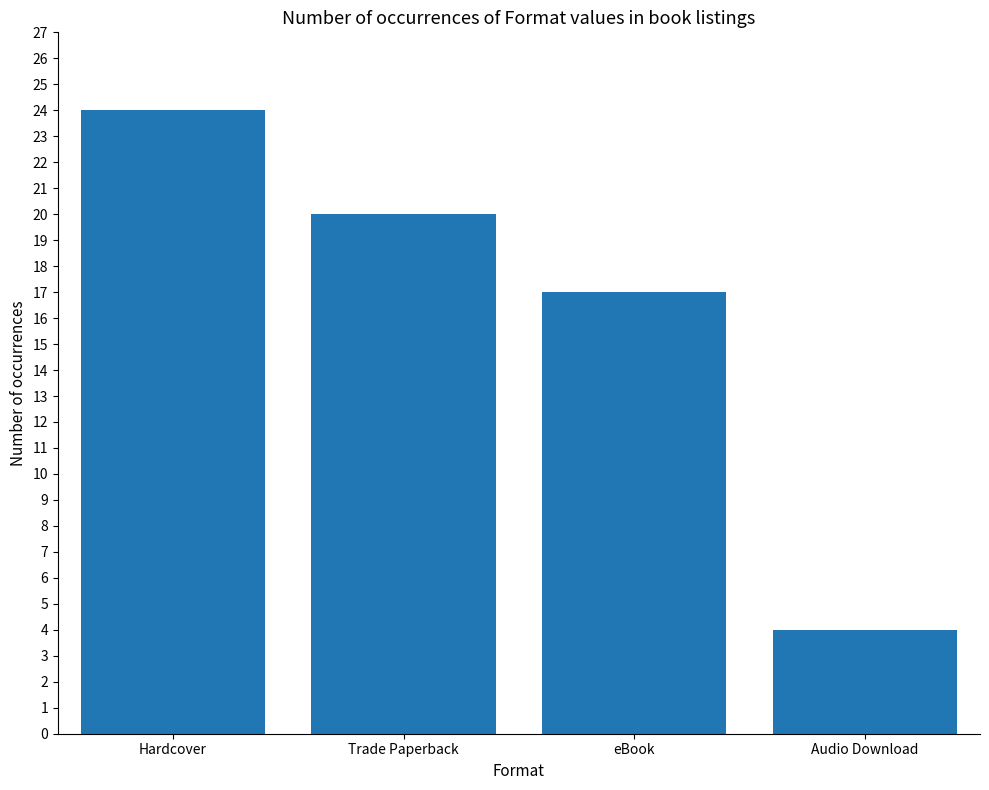

At which category does the chart reach its peak across all series?

Hardcover